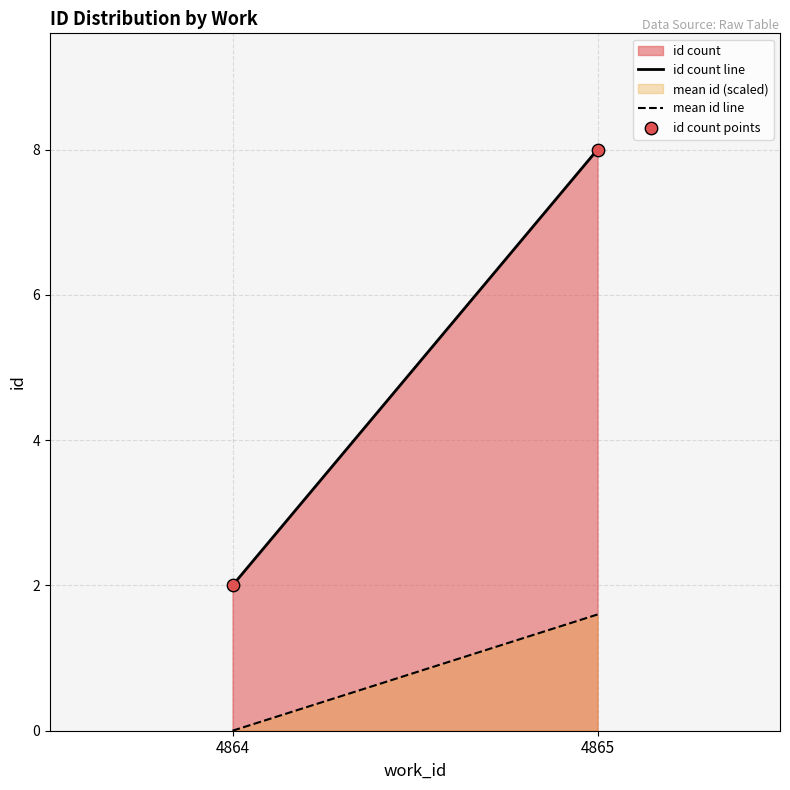

What is the average Y value?

5